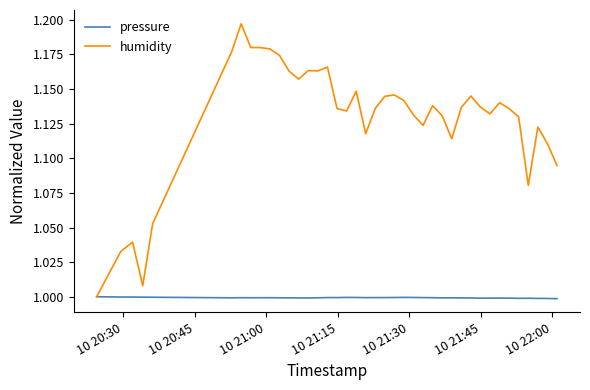

Rank the series by their average value, from highest to lowest.

humidity, pressure